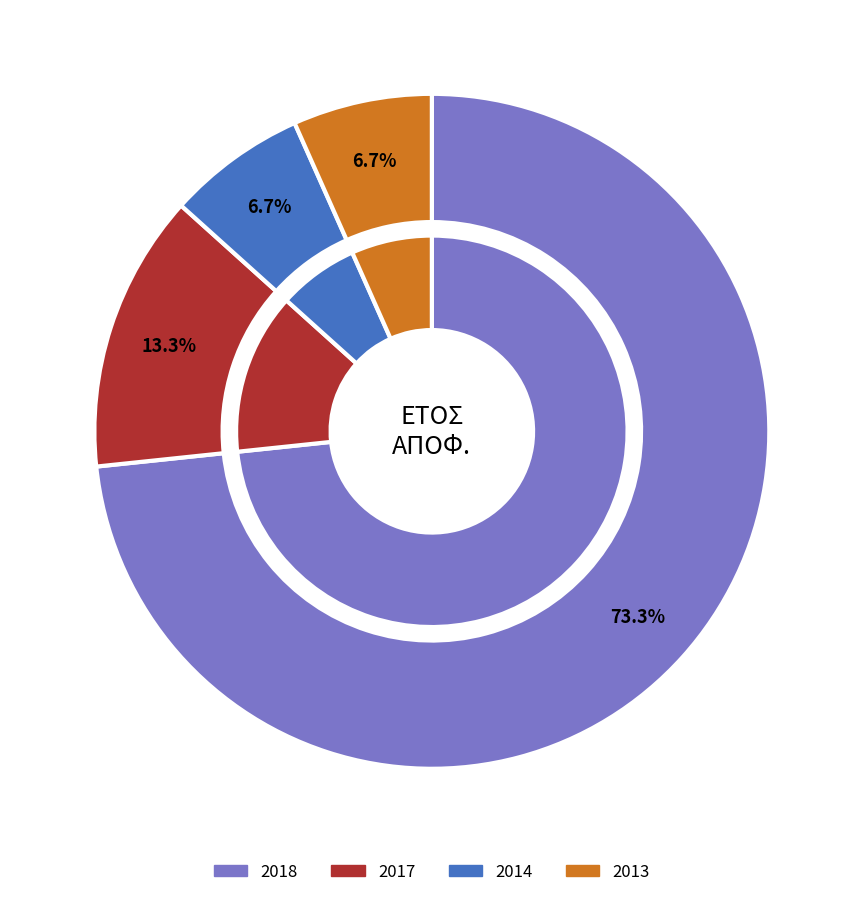

Which has a higher value, 2013 or 2014?

2013